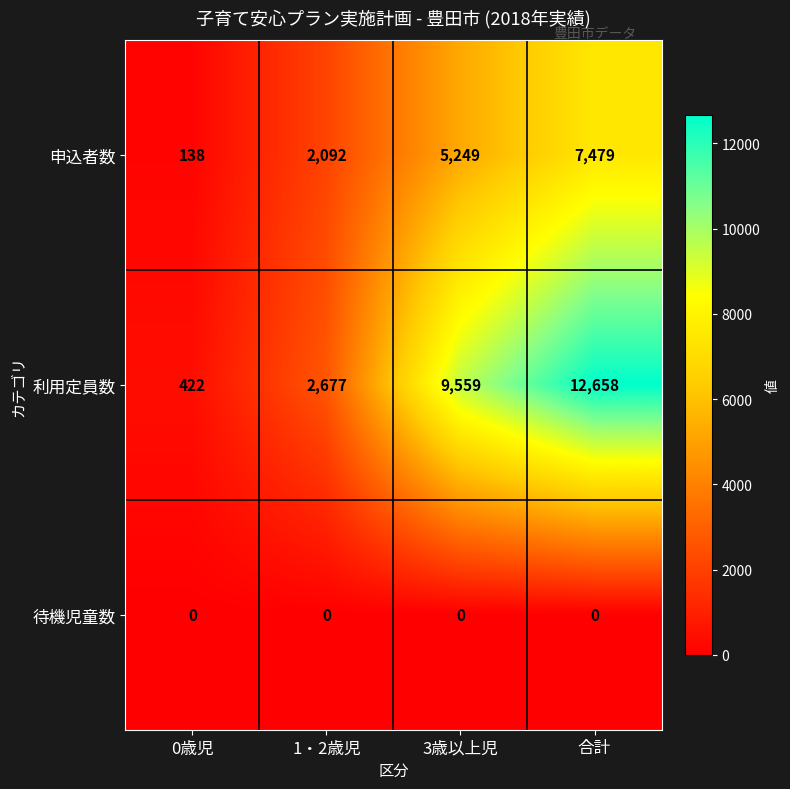

Count the 申込者数 values in the range 2092 to 7479.

3